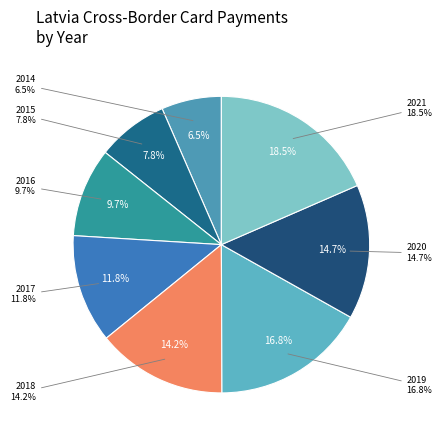

Which has a higher value, 2018 or 2019?

2019